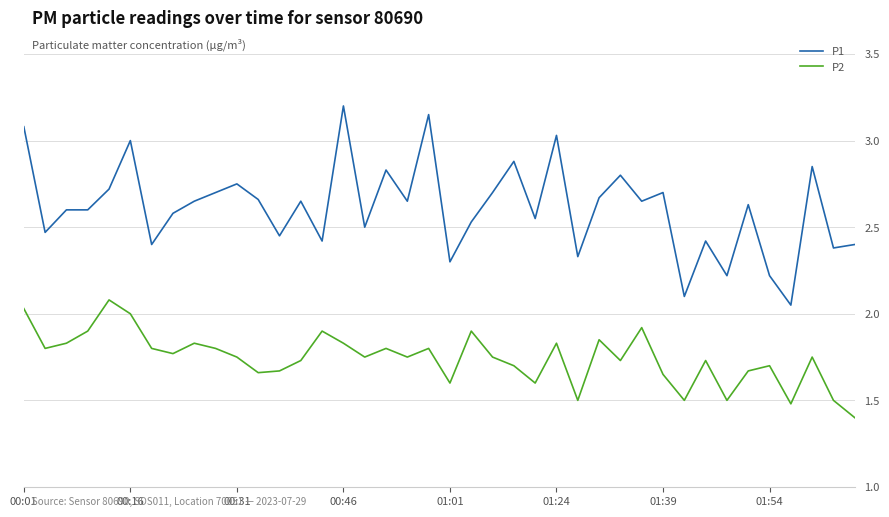

Which series has the largest range (max minus min)?

P1